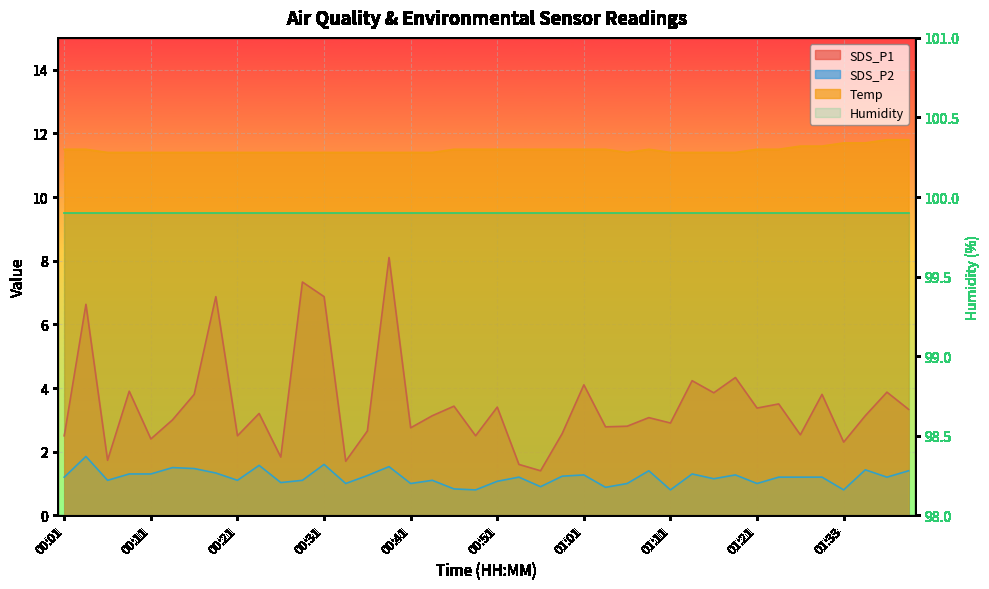

What position from the left is 00:14?

6